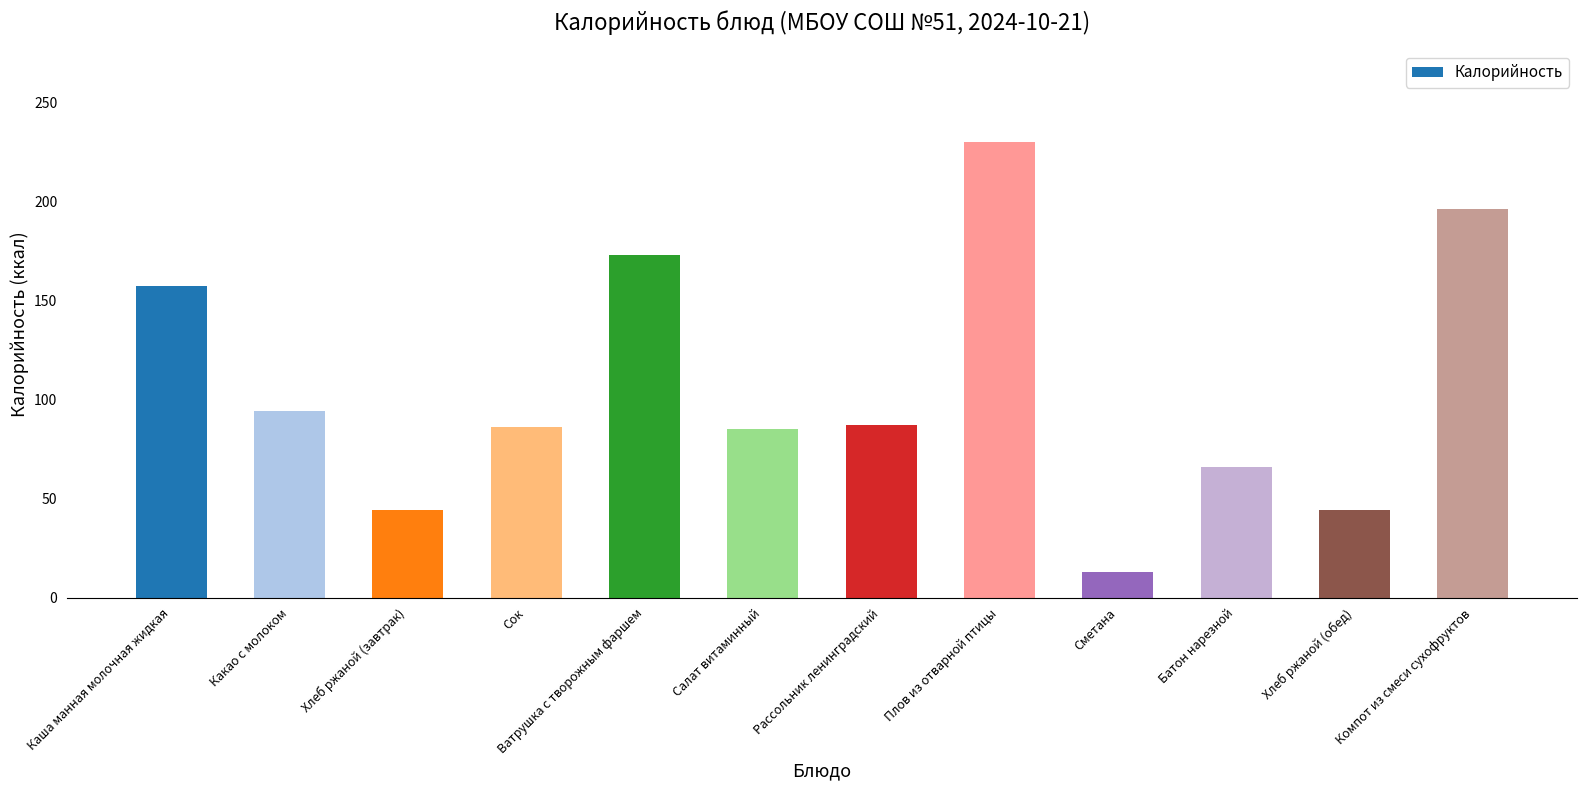

What is the label of the 10th bar from the right?

Хлеб ржаной (завтрак)